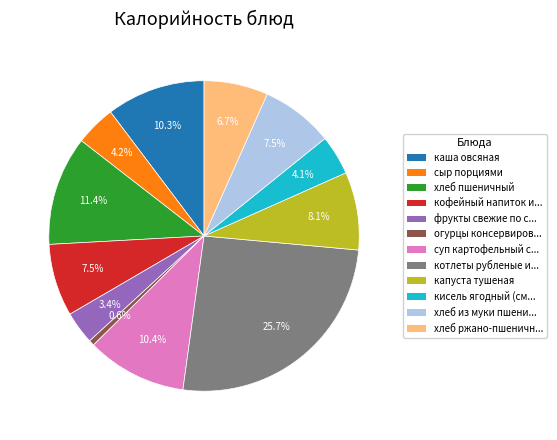

How many slices are in this pie chart?

12